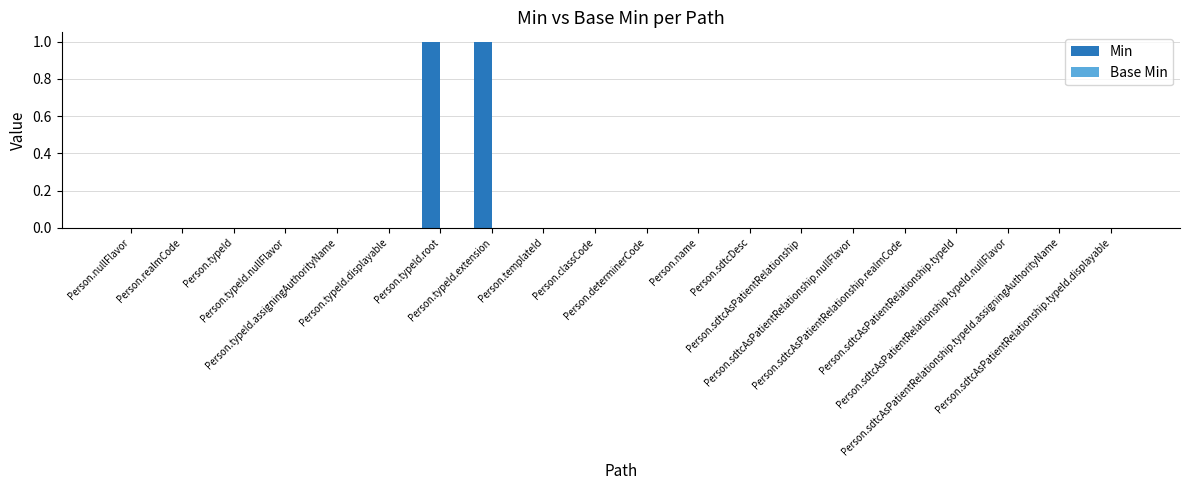

How many distinct data groups are displayed?

1